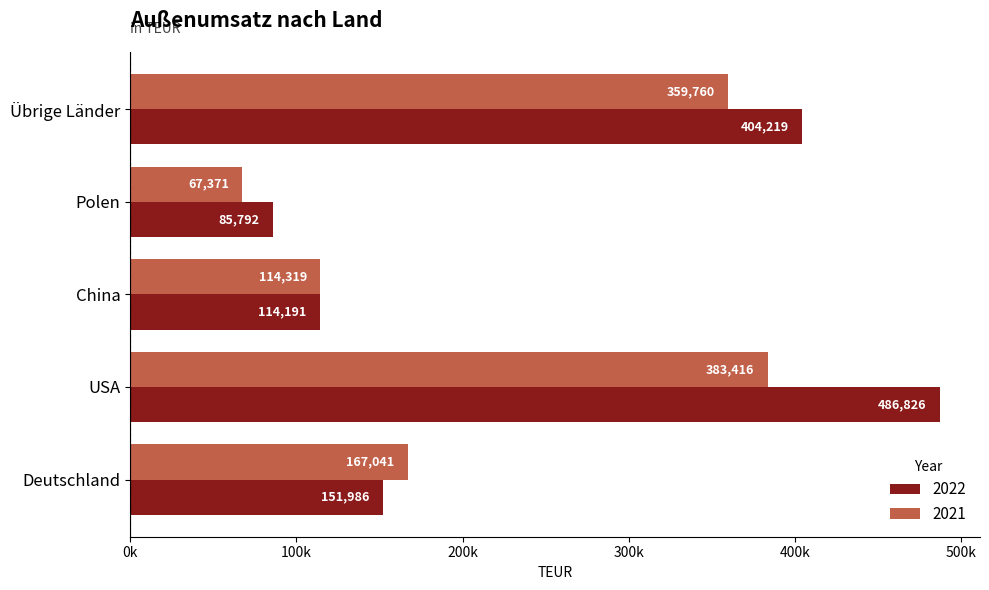

What is the difference between the 2022 values at Deutschland and Polen?

66194